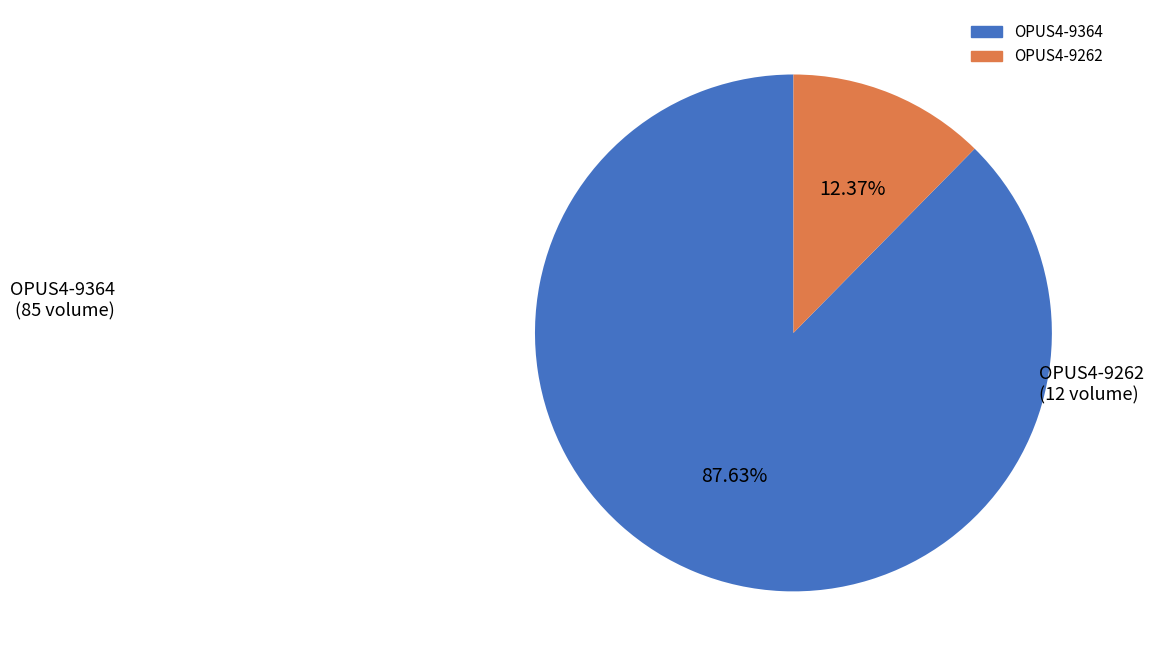

Combined, do OPUS4-9364 and OPUS4-9262 account for over 50%?

Yes